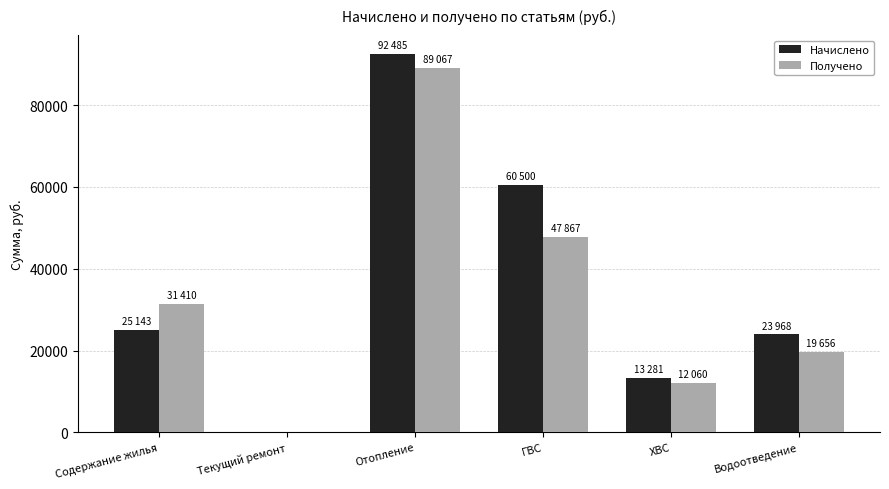

Reading left to right, transcribe all the data shown in this chart.

Начислено: Содержание жилья=25143.0	Текущий ремонт=0.0	Отопление=92485.1	ГВС=60500.9	ХВС=13281.9	Водоотведение=23968.3
Получено: Содержание жилья=31410.2	Текущий ремонт=0.0	Отопление=89067.2	ГВС=47867.0	ХВС=12060.8	Водоотведение=19656.7